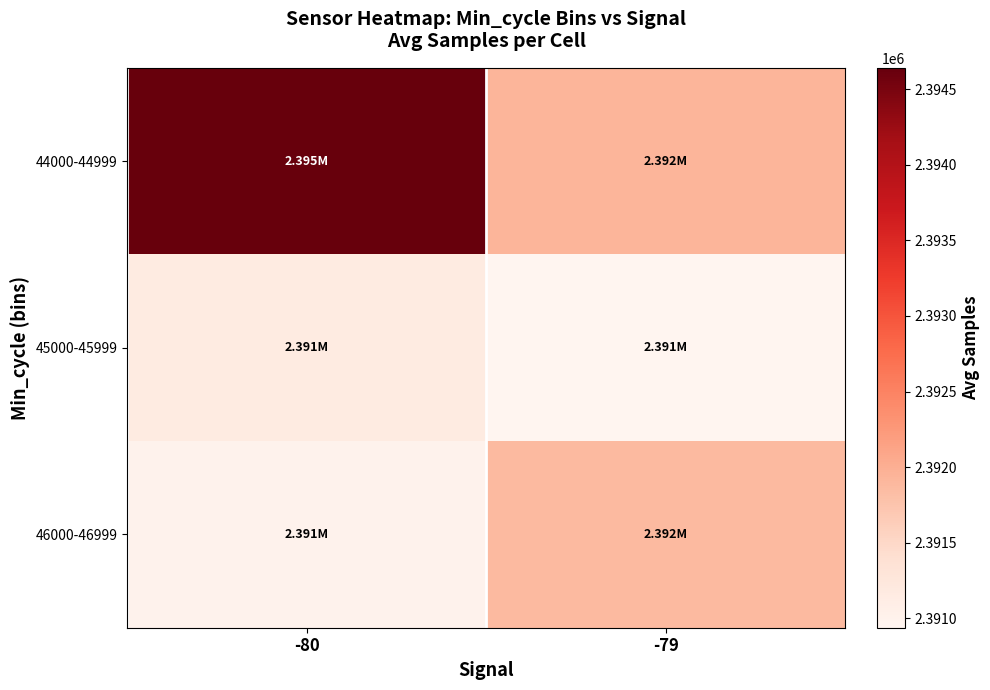

Between -80 and -79, which is larger?

-80